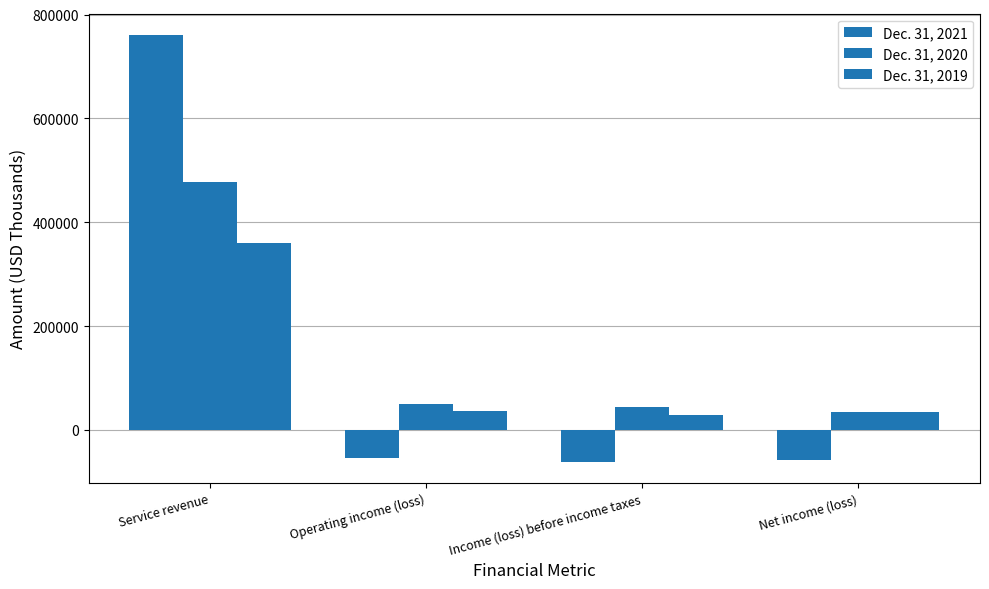

How many categories are shown in the chart?

4